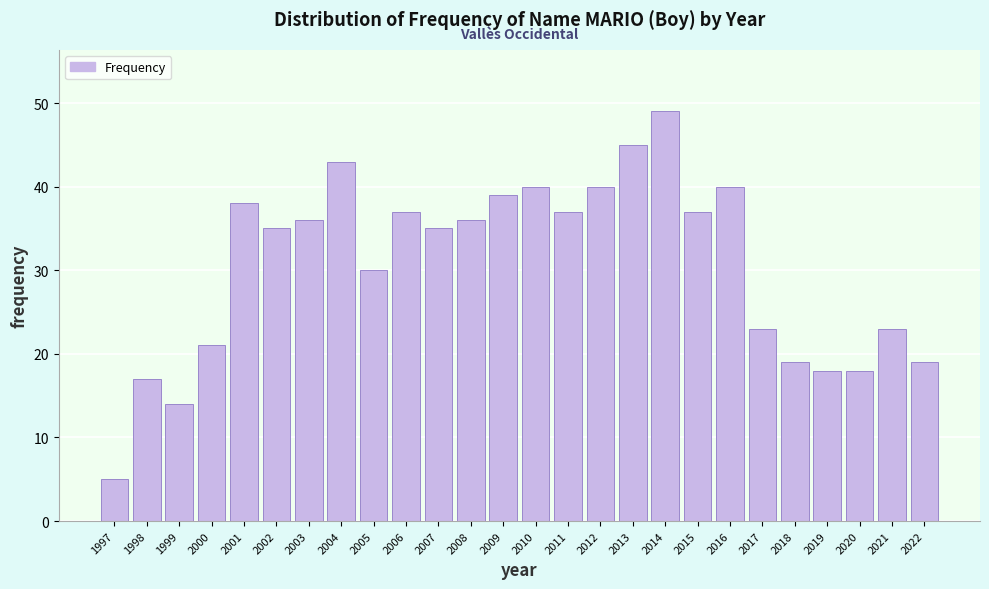

Reading left to right, transcribe all the data shown in this chart.

1997=5	1998=17	1999=14	2000=21	2001=38	2002=35	2003=36	2004=43	2005=30	2006=37	2007=35	2008=36	2009=39	2010=40	2011=37	2012=40	2013=45	2014=49	2015=37	2016=40	2017=23	2018=19	2019=18	2020=18	2021=23	2022=19